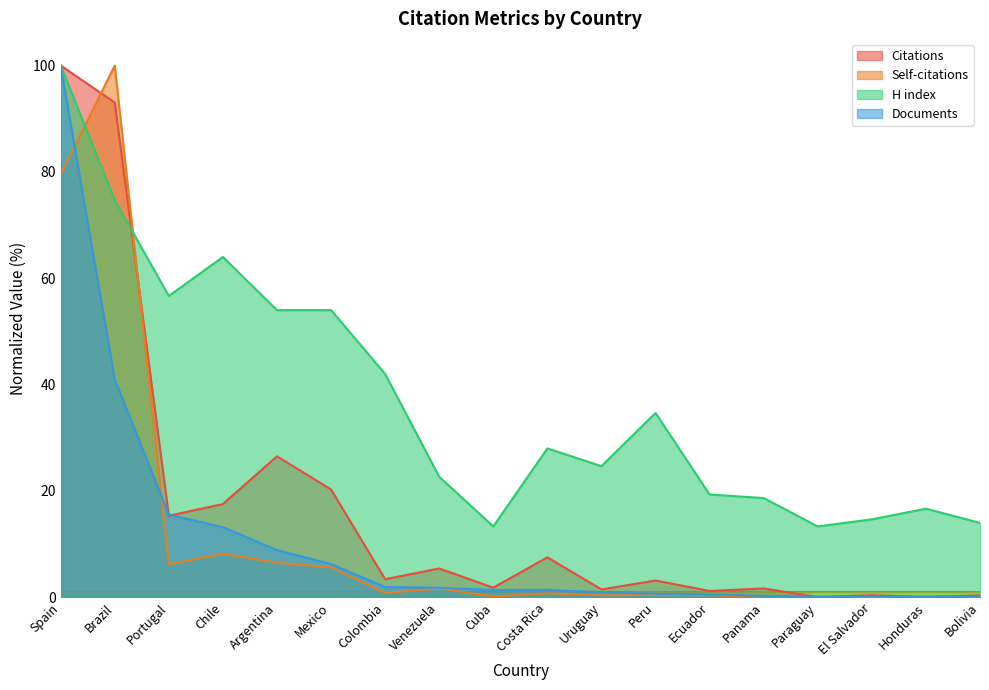

How many lines are shown in the chart?

4